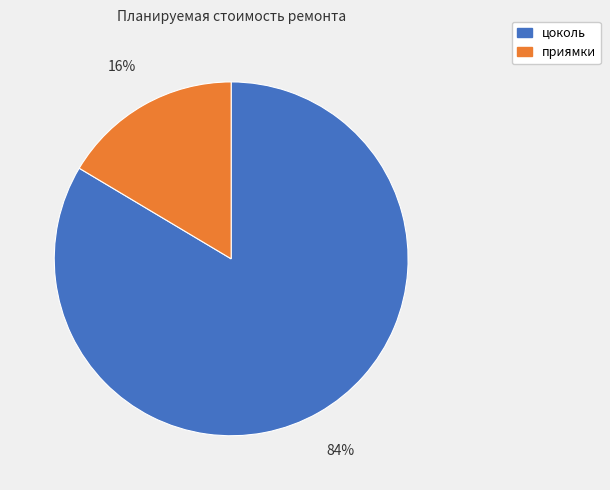

What is the smallest slice in the pie chart?

приямки